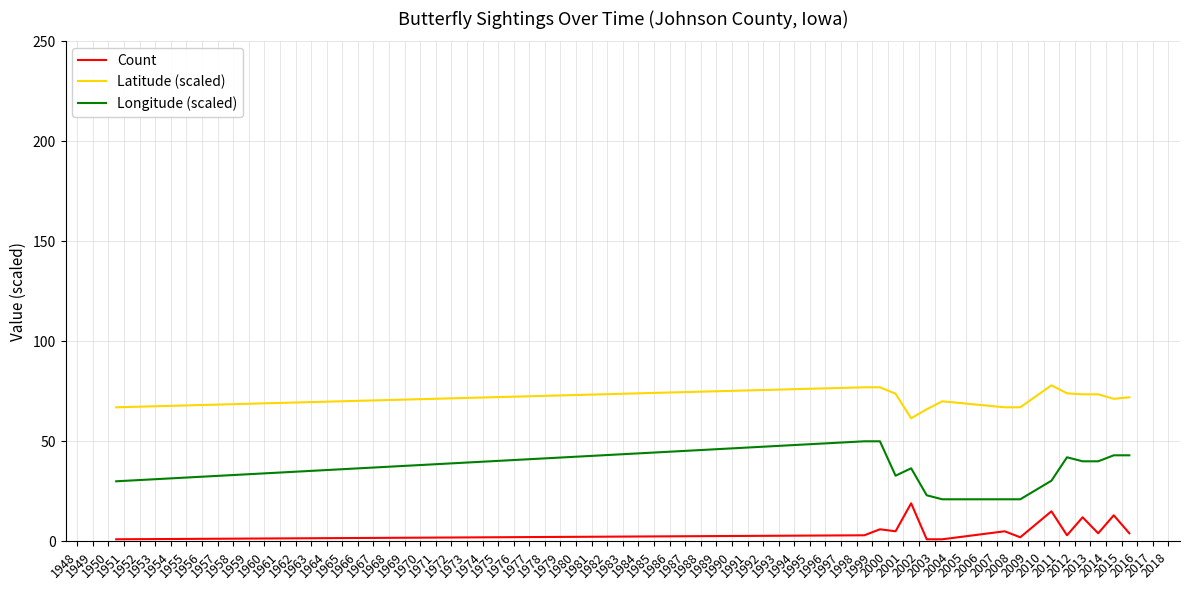

True or false: Count and Latitude (scaled) cross at least once.

False